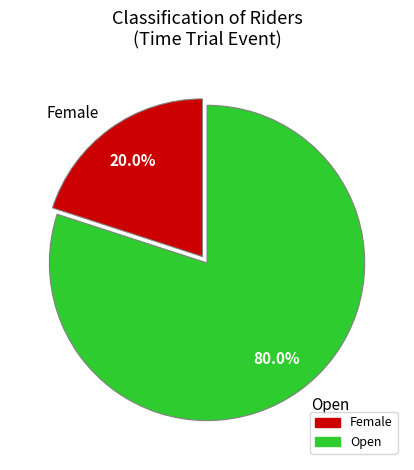

What percentage is NOT represented by Female?

80.0%